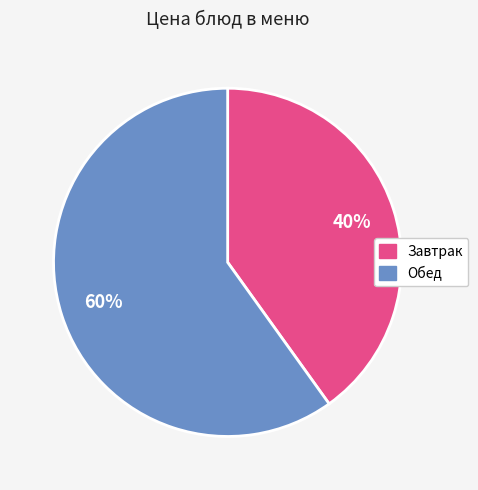

Is there any slice that represents more than half of the pie?

Yes